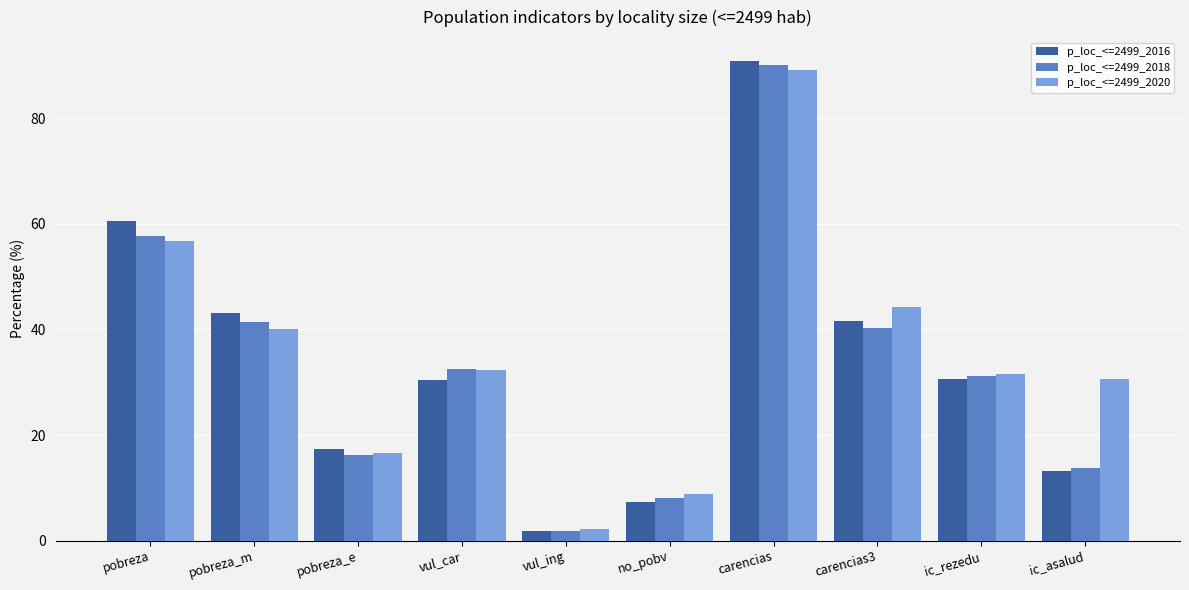

At how many categories does at least one series exceed 22?

7